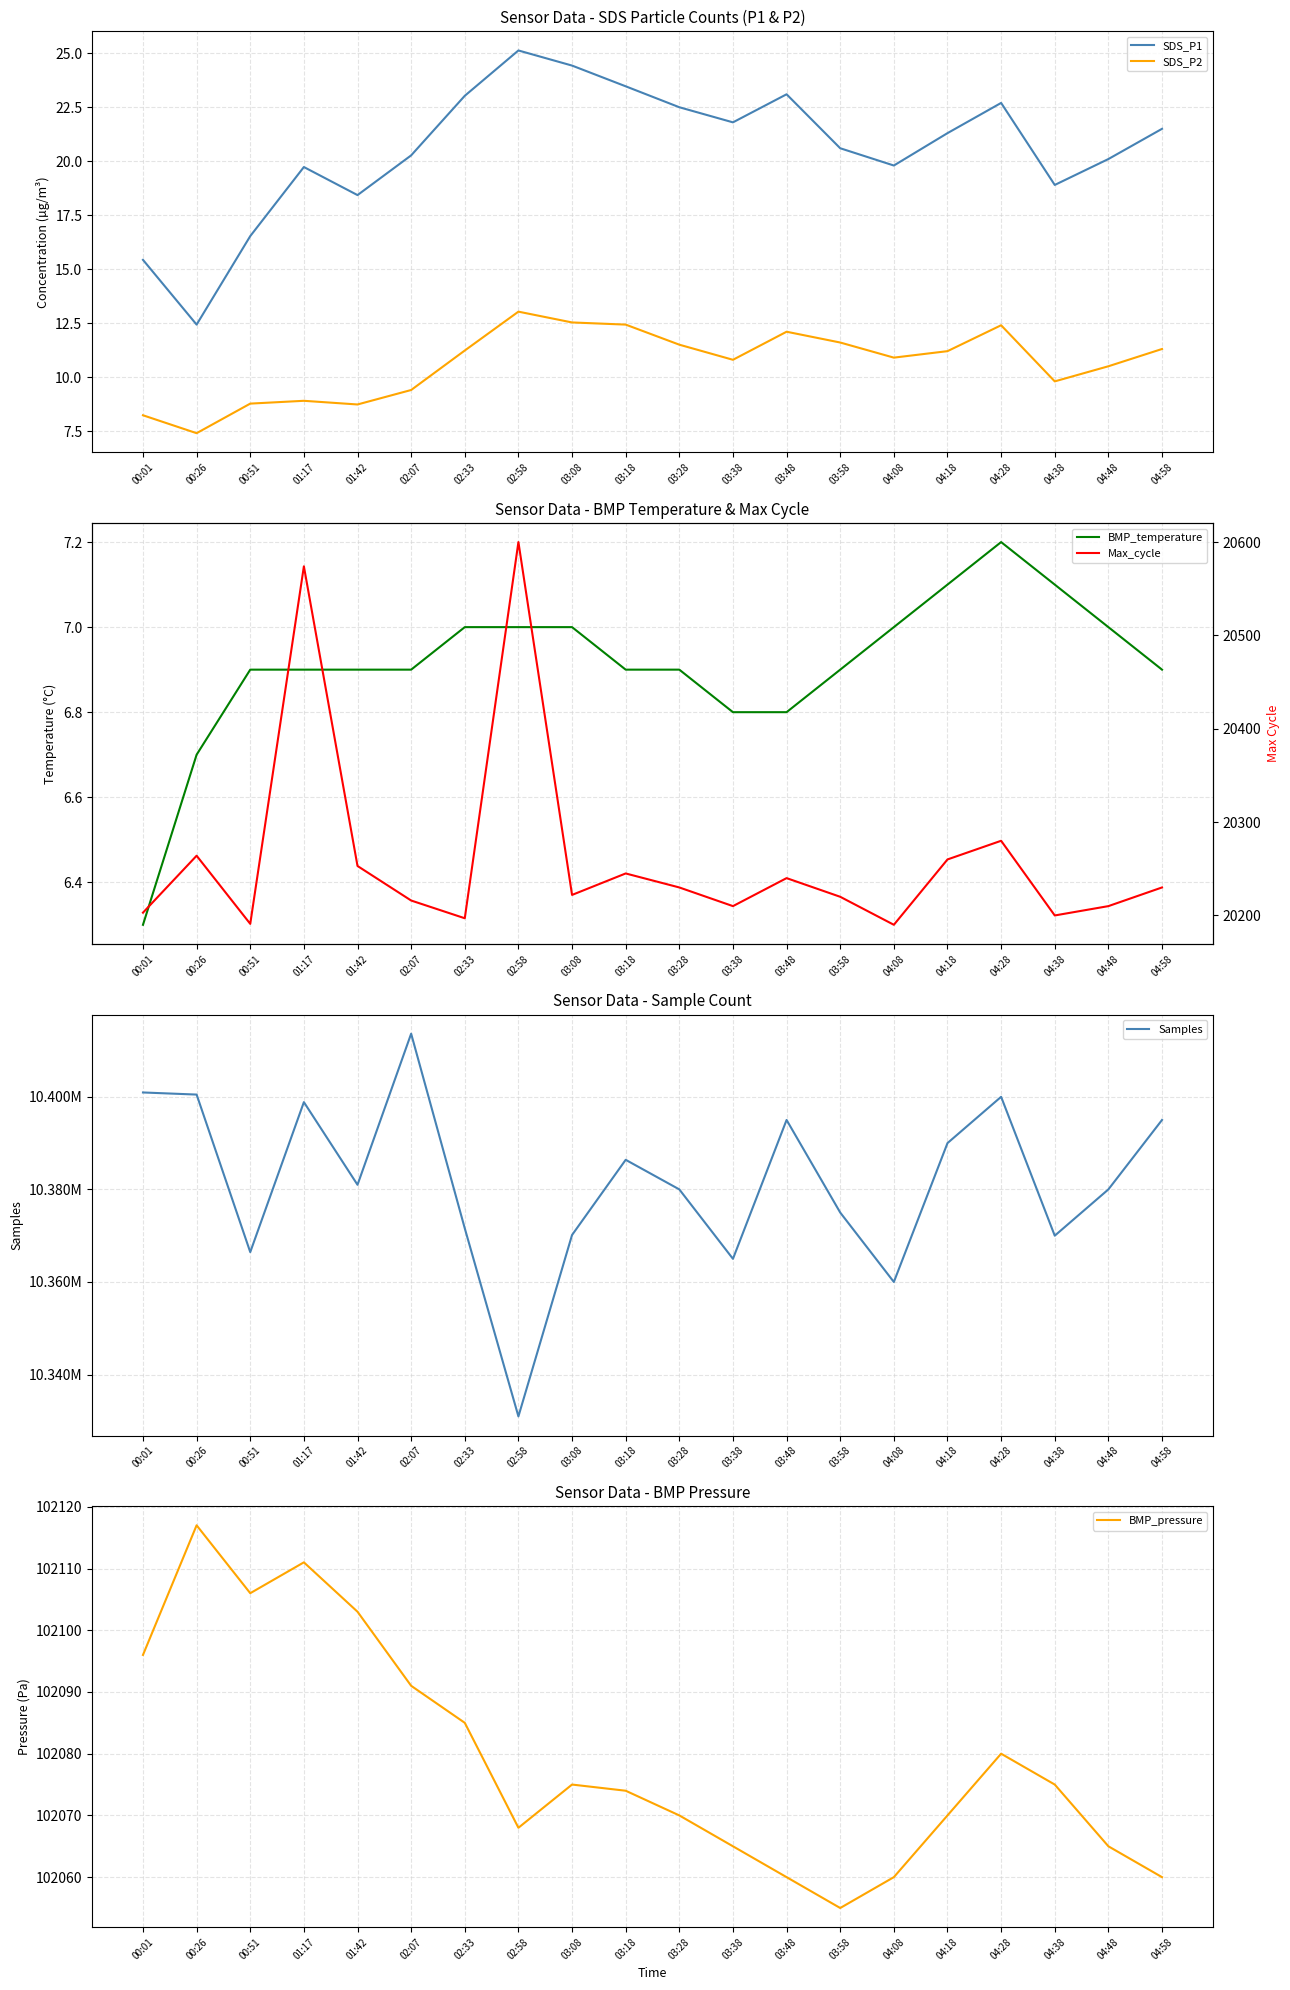

What is the label of the 5th point from the right?

04:18